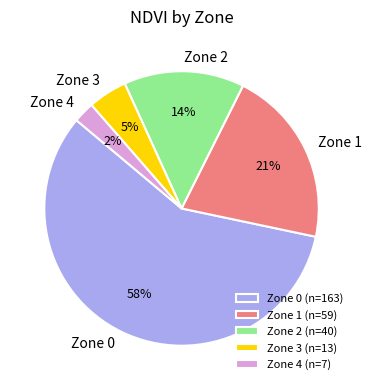

Which category has the biggest portion of the pie?

Zone 0